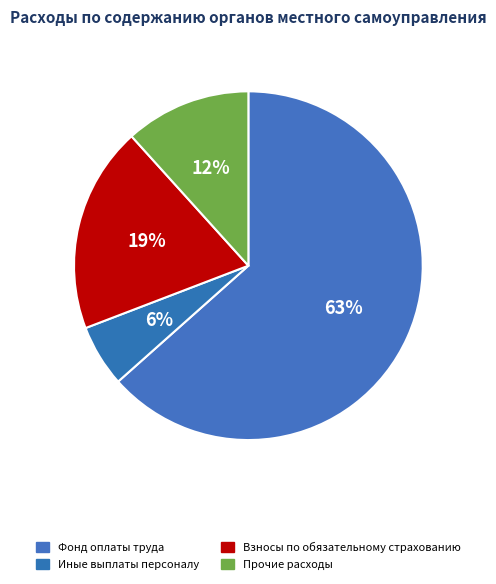

How many slices are in this pie chart?

4